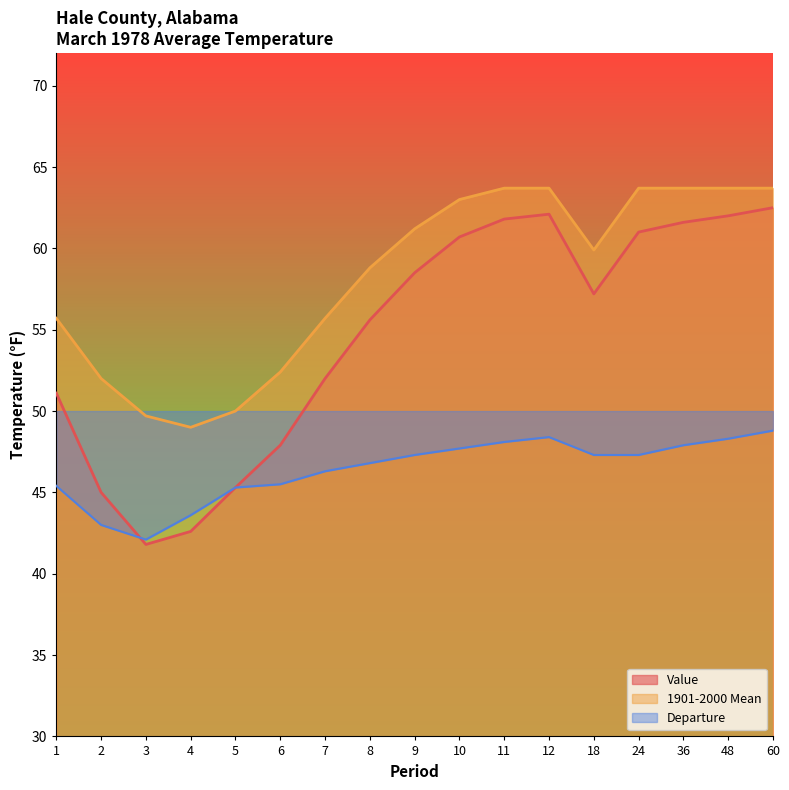

What is the average value of the 1901-2000 Mean series?

58.2